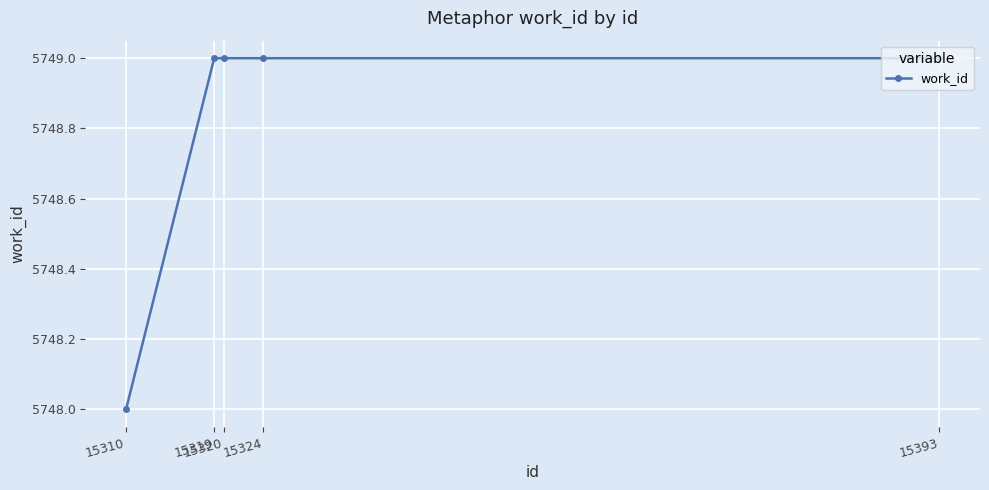

What is the sum of the values at 15320 and 15393?

11498